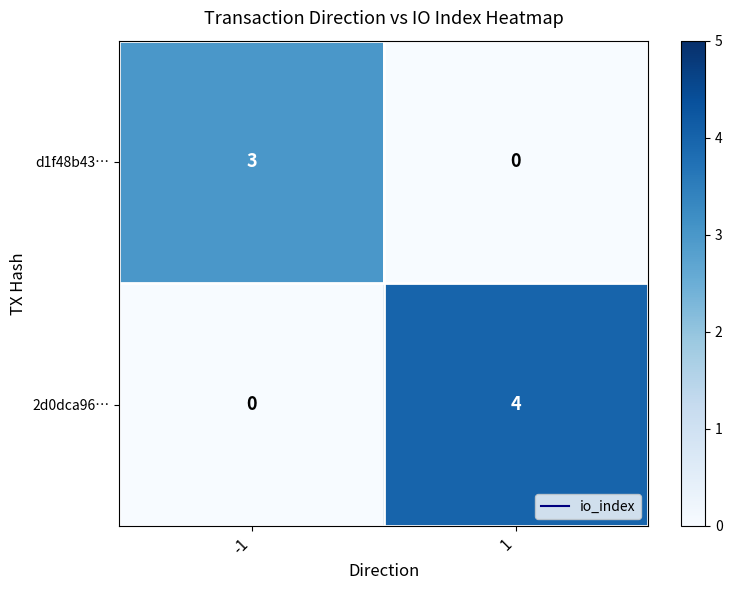

The 2d0dca96… series shows 0 at -1. True or false?

True